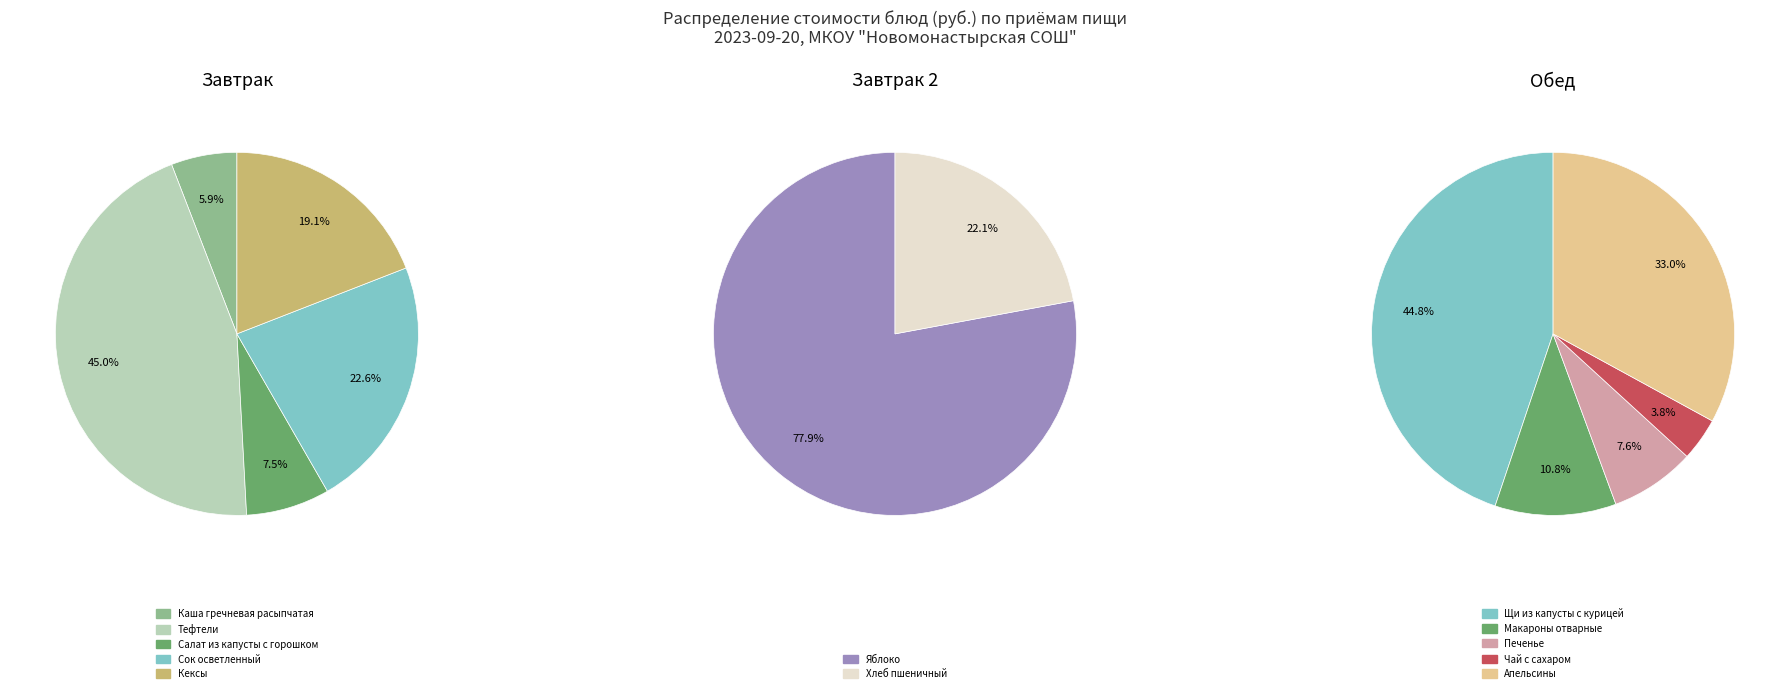

Rank the categories by value from lowest to highest.

Чай с сахаром, Хлеб пшеничный, Печенье, Каша гречневая расыпчатая, Макароны отварные, Салат из капусты с горошком, Яблоко, Кексы, Апельсины, Сок осветленный, Щи из капусты с курицей, Тефтели